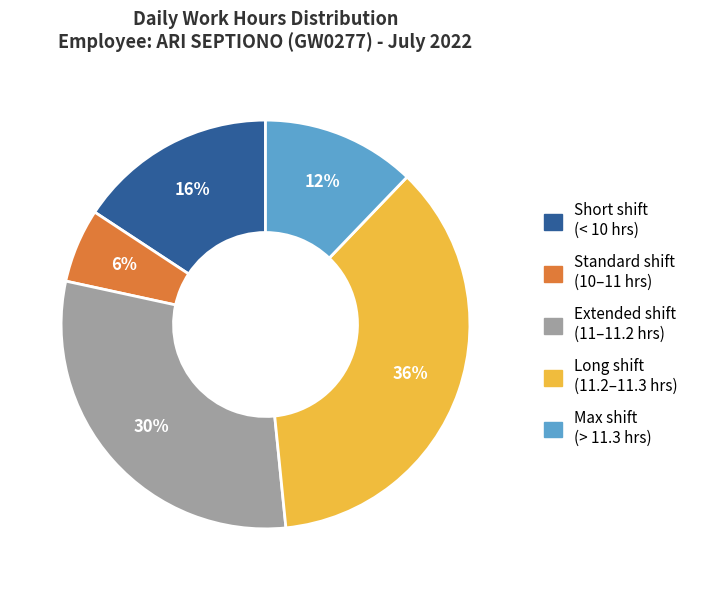

How many slices are in this pie chart?

5